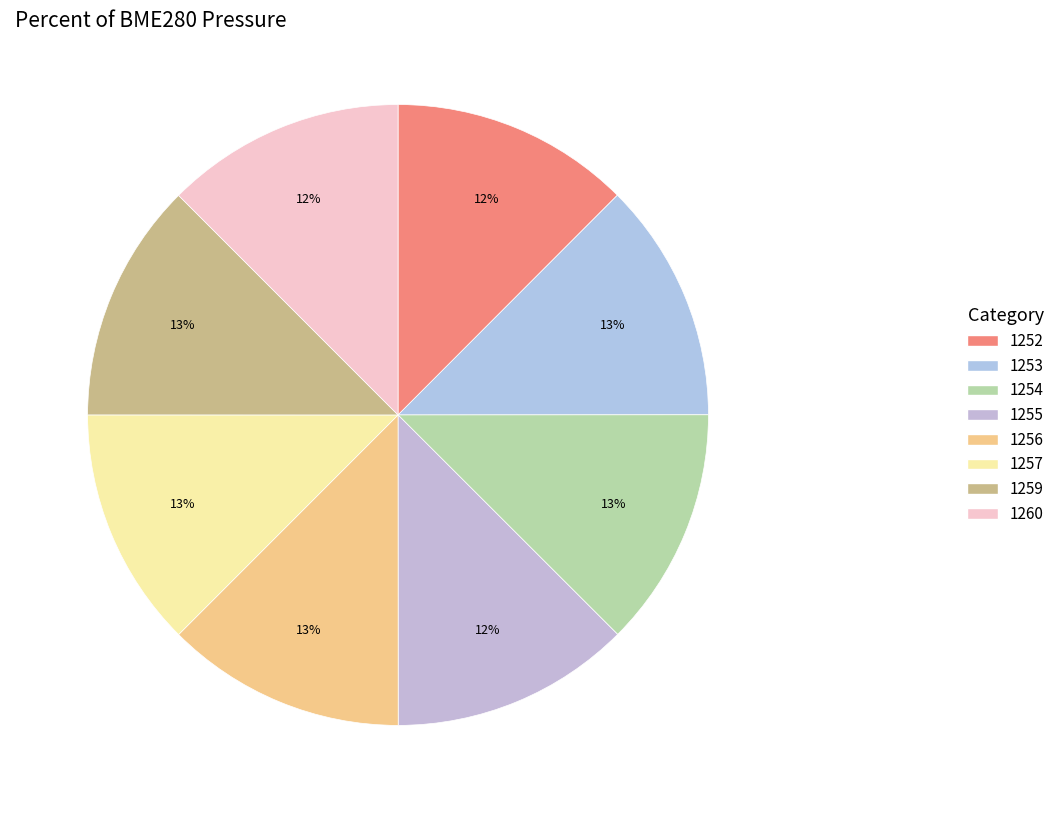

Is there a majority slice in this chart?

No